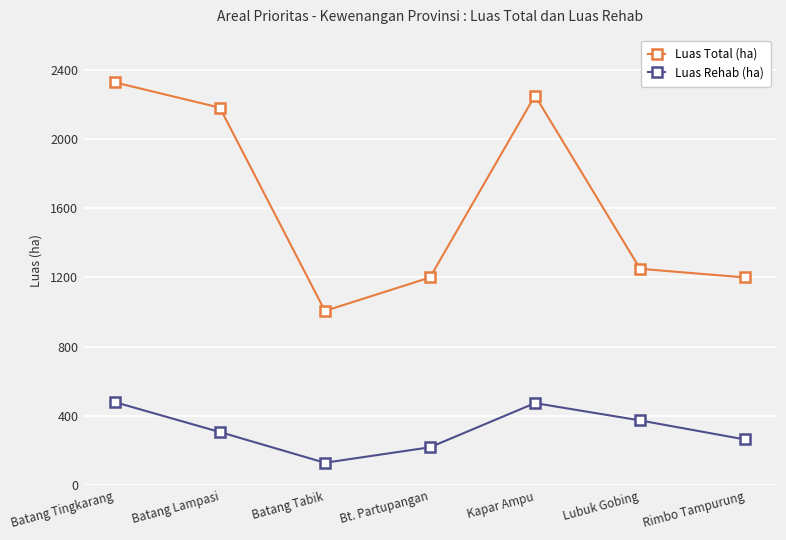

True or false: Luas Rehab (ha) has more than 1 interior local peaks.

False